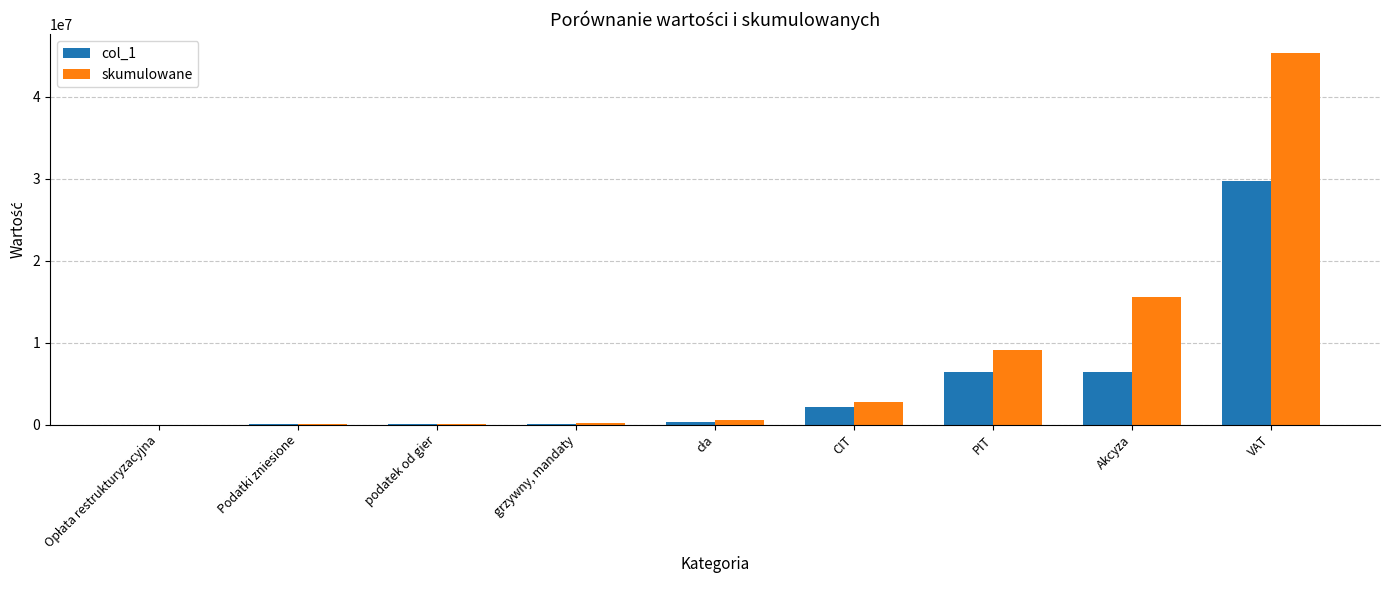

The value of skumulowane at CIT is 4901128. True or false?

False